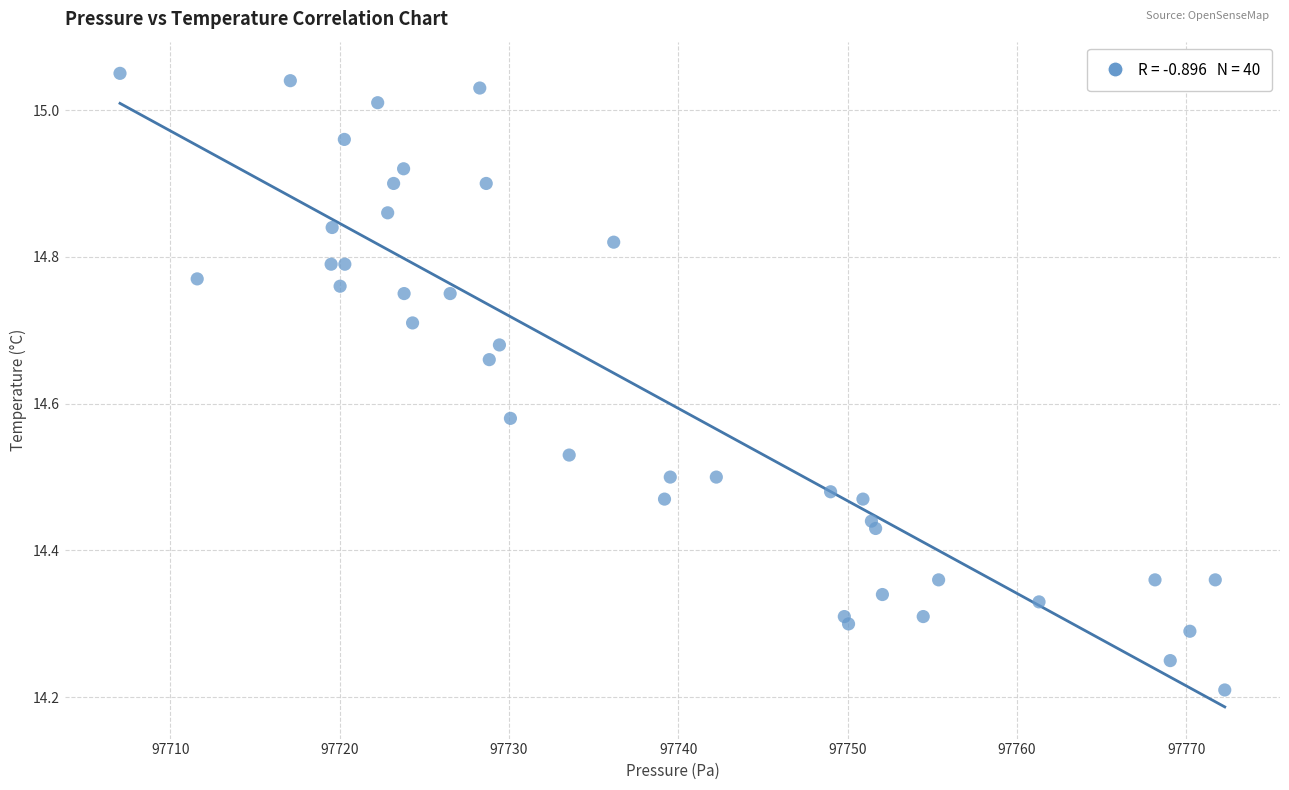

What is the range of X values (max minus min)?

65.2